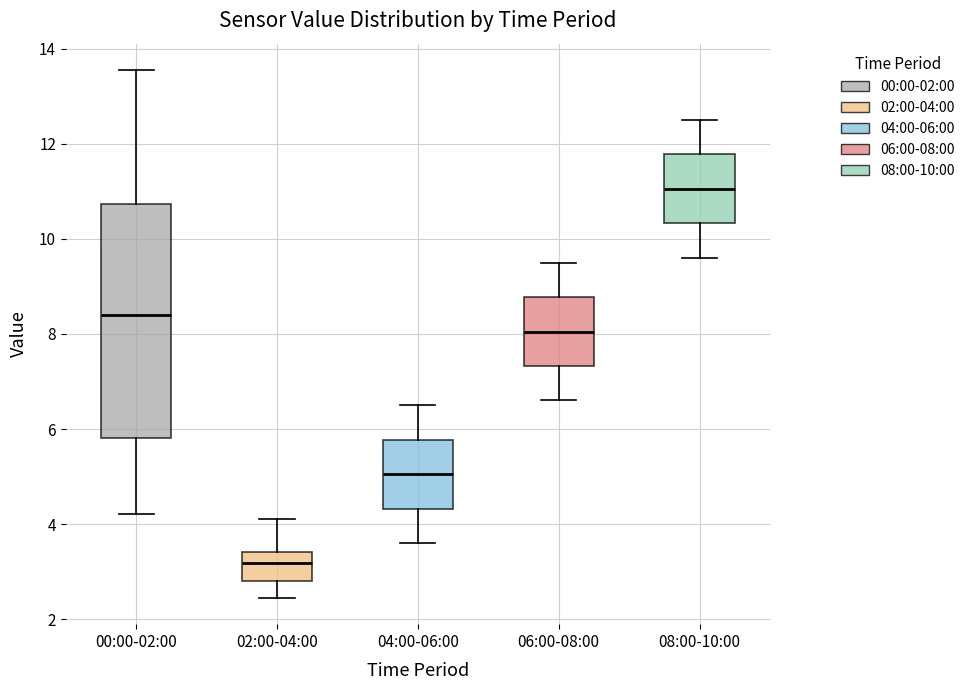

Comparing the boxes themselves (not the whiskers), which one is the tallest?

00:00-02:00